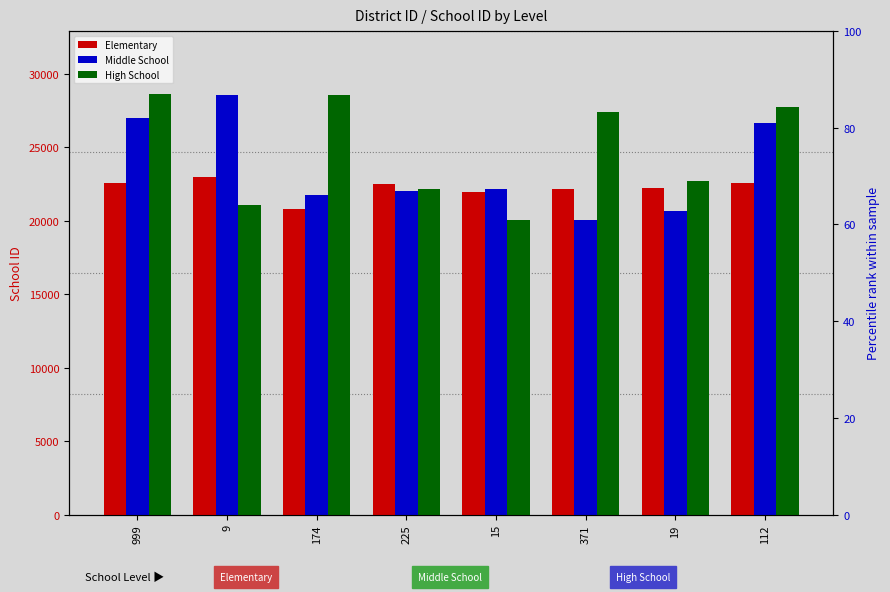

Reading left to right, what are all the values shown in this chart?

Elementary: 22580	22960	20795	22480	21940	22130	22215	22575
Middle School: 27010	28580	21745	22030	22150	20045	20675	26685
High School: 28615	21050	28555	22145	20050	27375	22675	27715